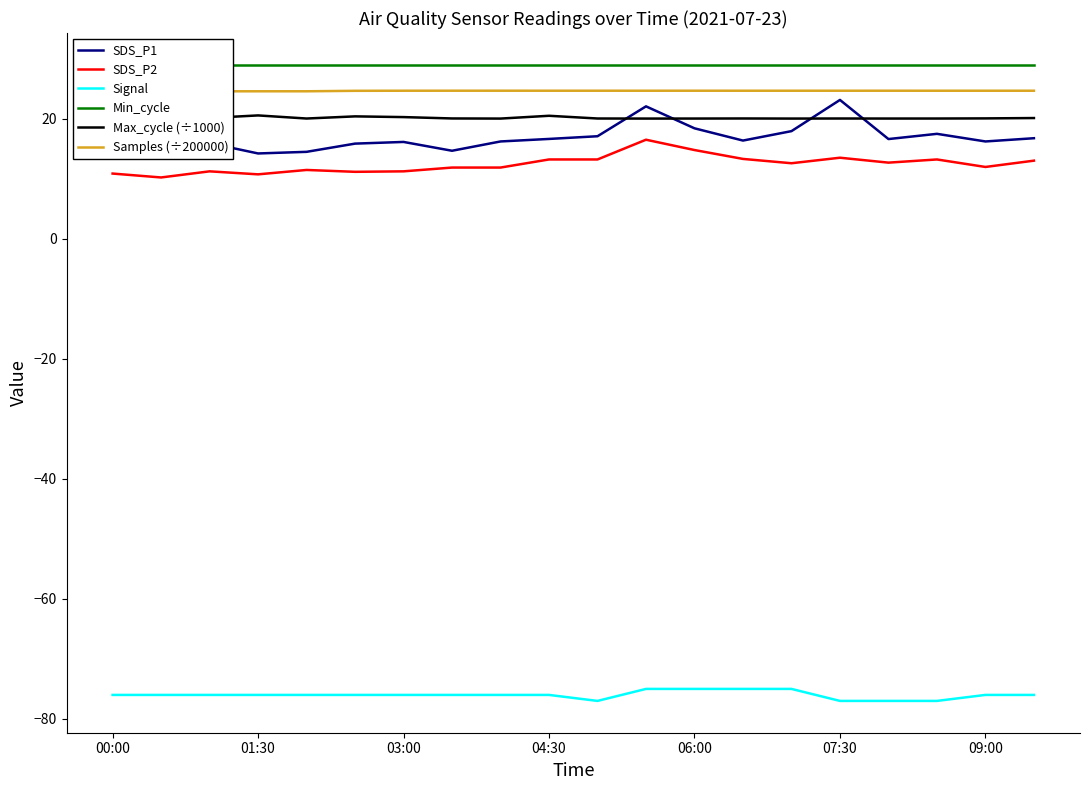

Count the Signal values in the range -76 to -75.

16